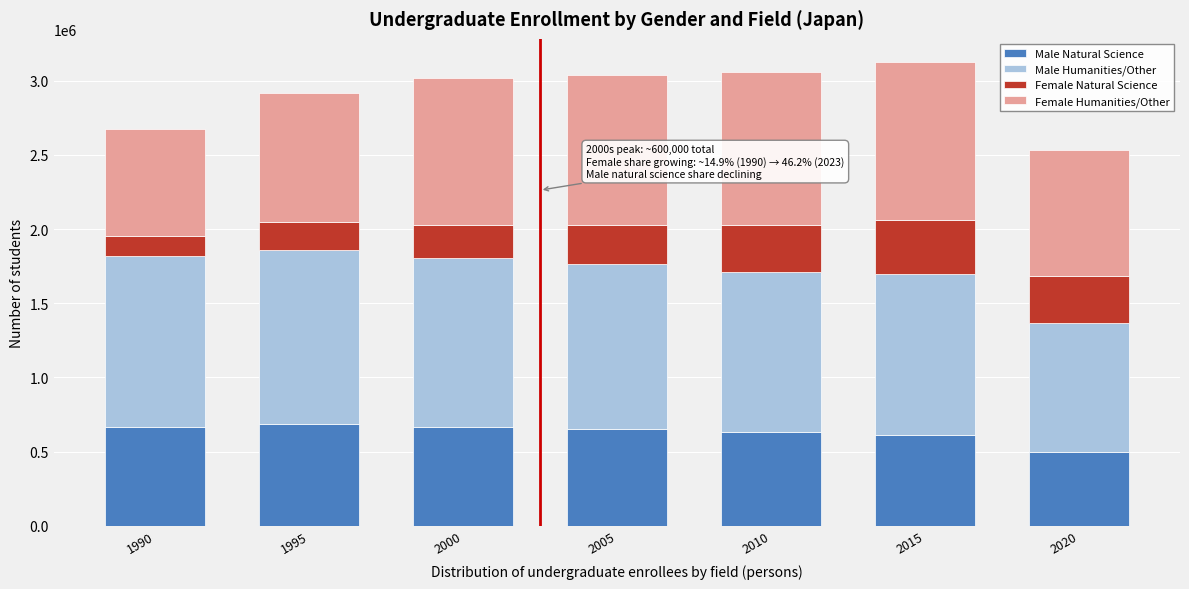

What is the sum of all Male Natural Science values?

4415578